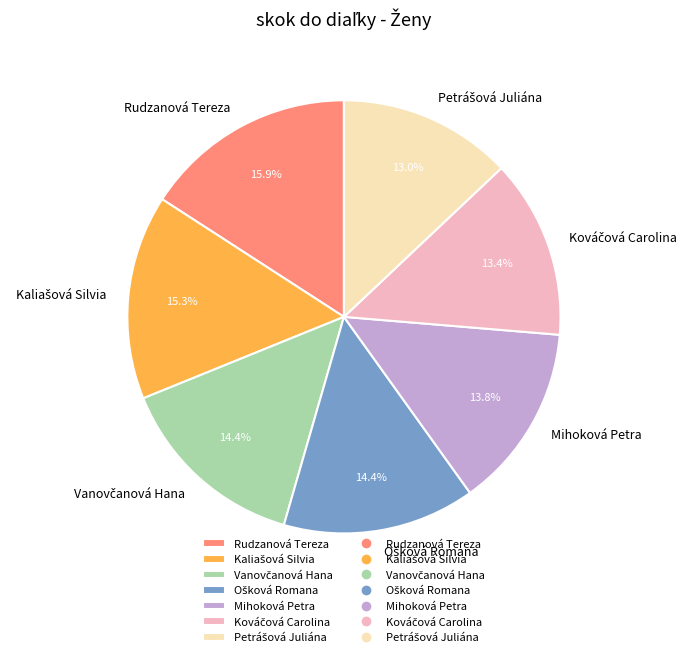

Does any single category account for the majority?

No